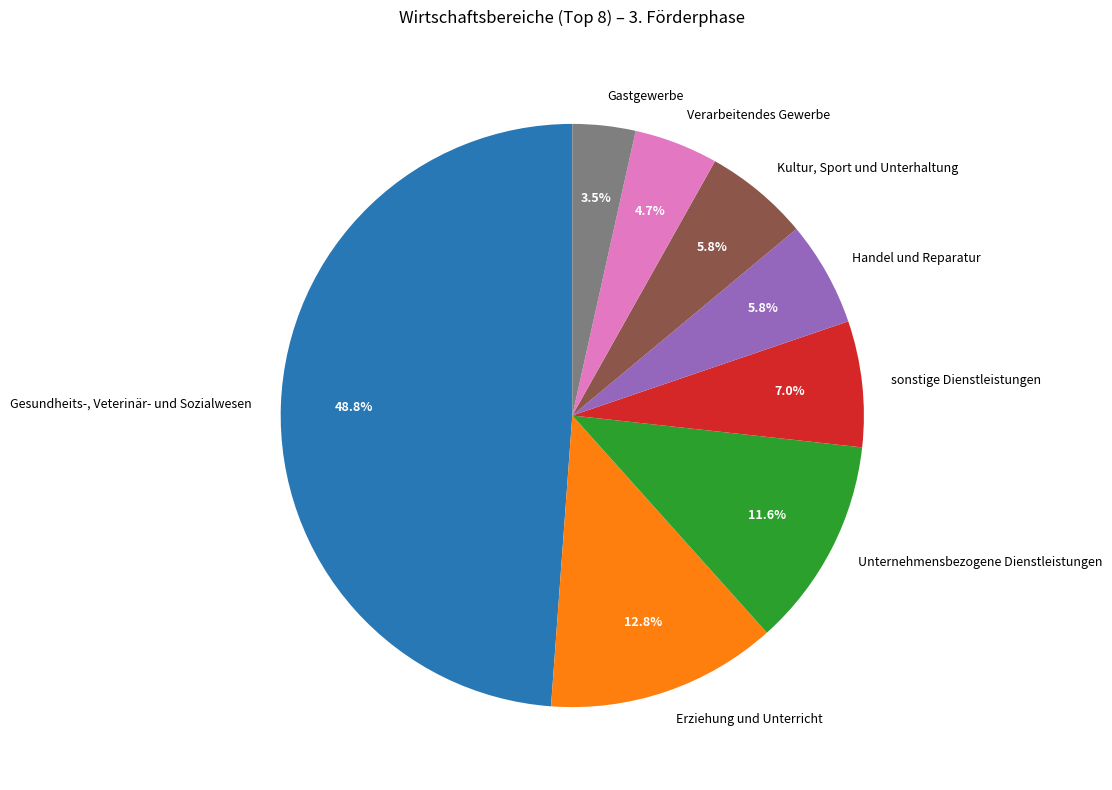

Between sonstige Dienstleistungen and Unternehmensbezogene Dienstleistungen, which is larger?

Unternehmensbezogene Dienstleistungen